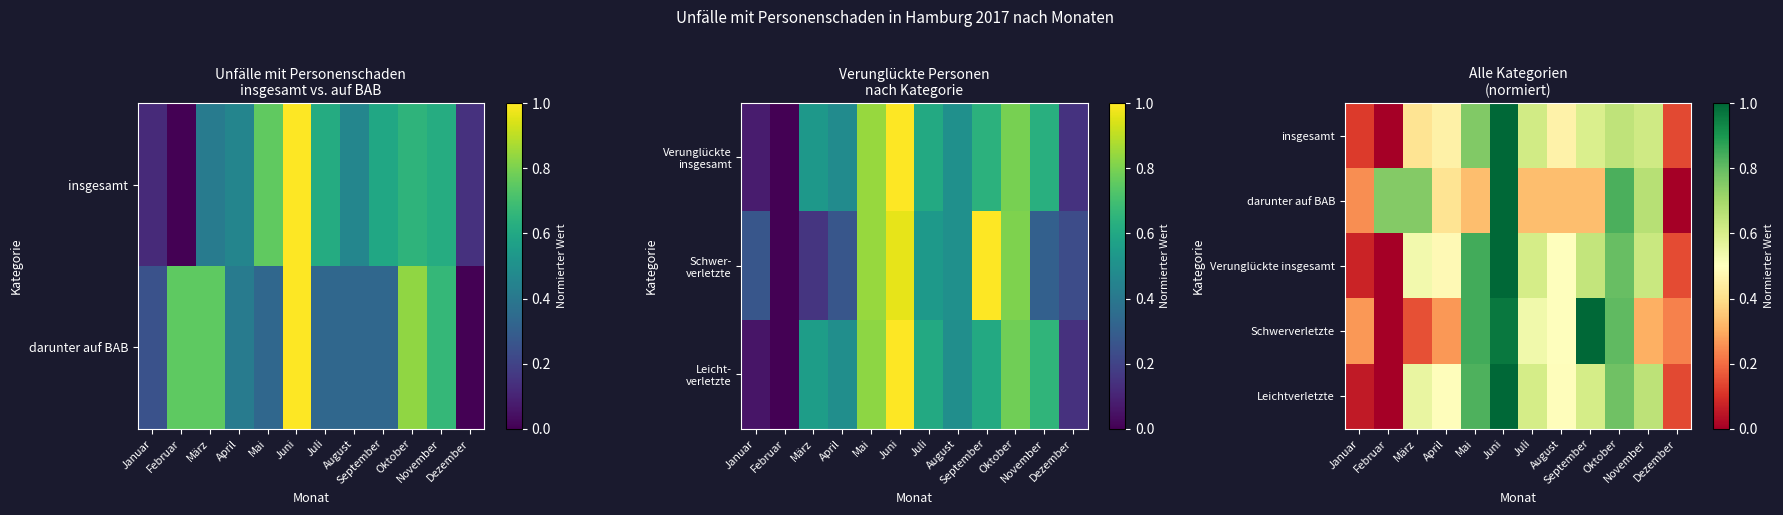

How many positive values does the darunter auf BAB series have?

11